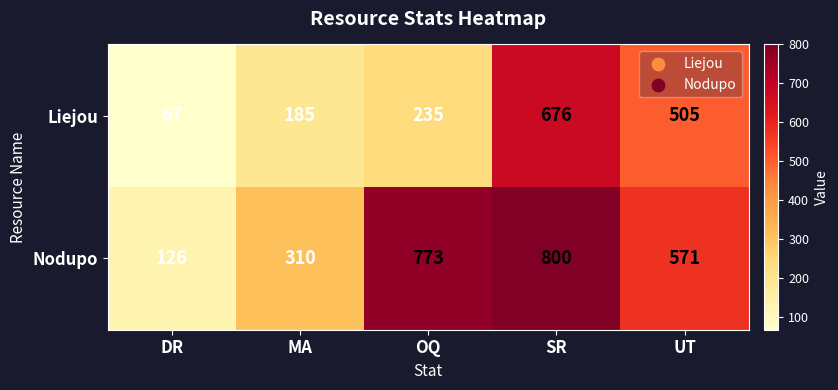

List the series in order of their overall mean, lowest first.

Liejou, Nodupo